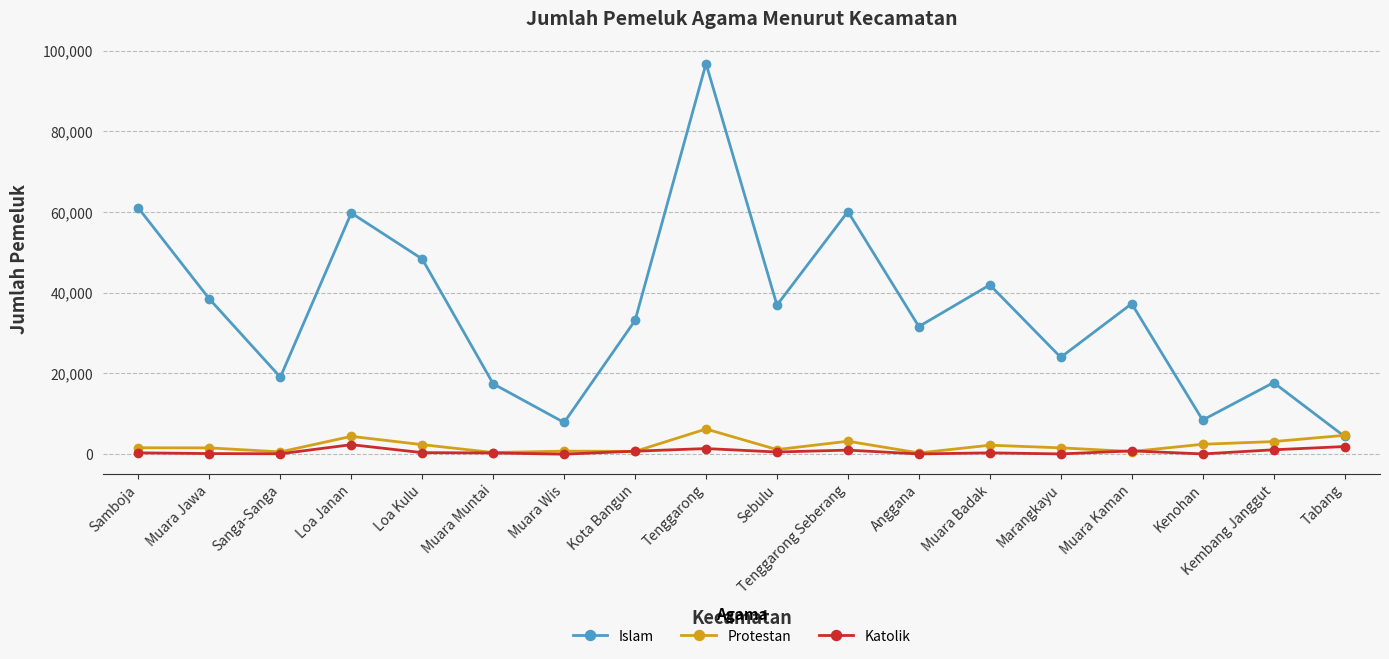

At which category does Islam reach its first local peak?

Loa Janan